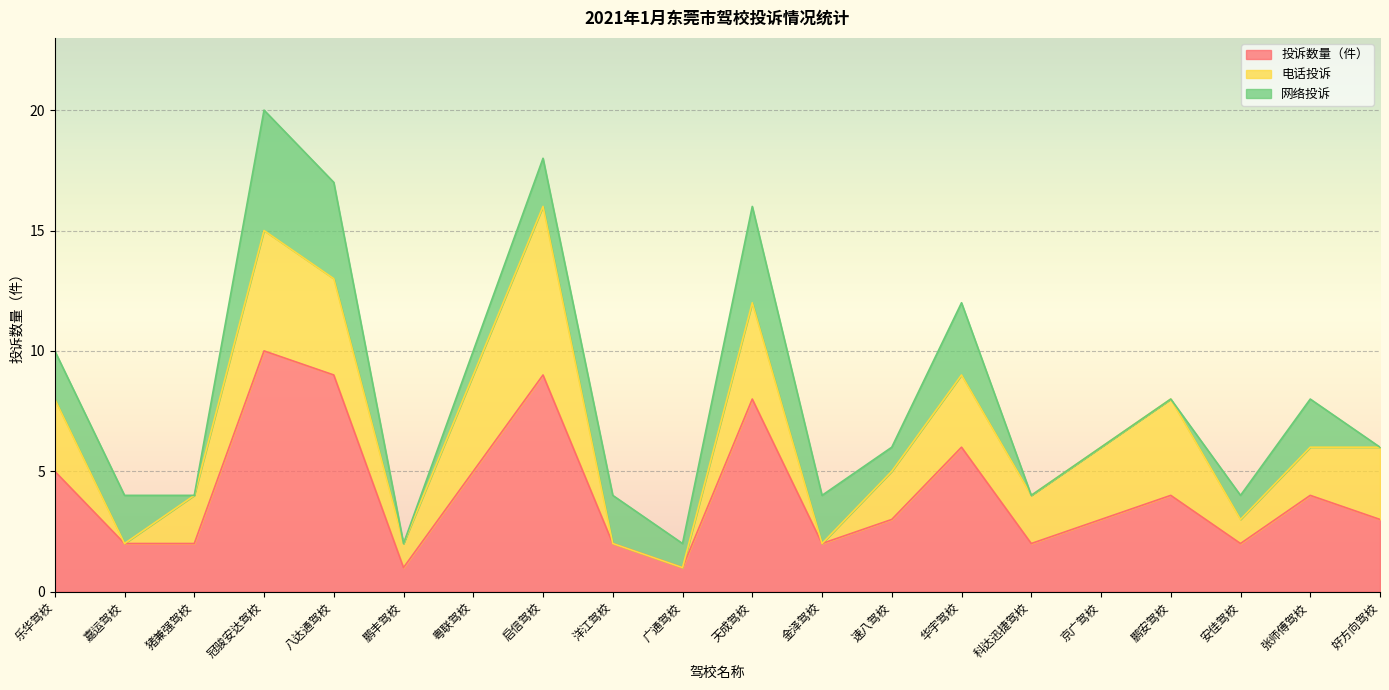

Between 冠骏安达驾校 and 好方向驾校, which series saw the biggest shift?

投诉数量（件）